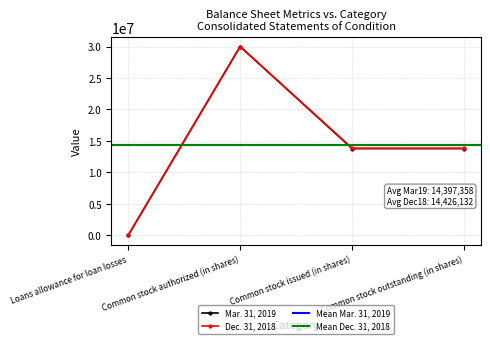

What is the label of the 4th point from the right?

Loans allowance for loan losses